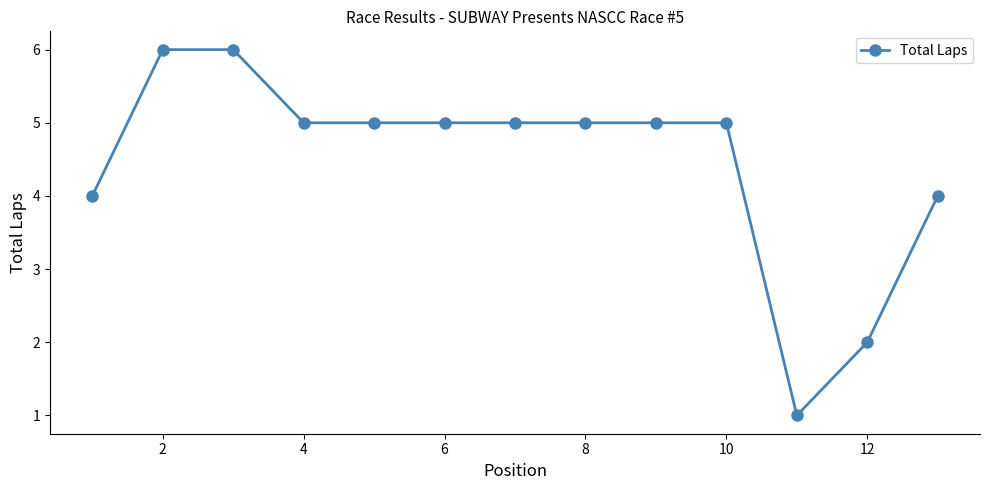

What is the value of the 12th point from the left?

2